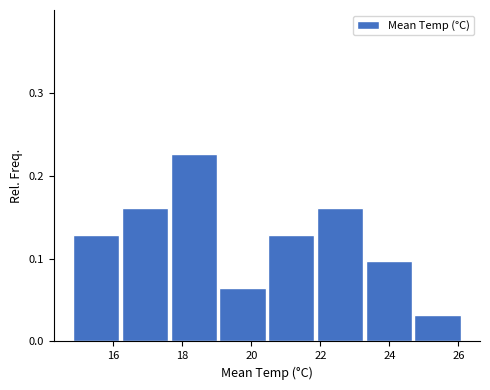

How tall is the bar that spans 20.4 to 21.8 on the x-axis? Neither the bar edges nor the heights are printed on the chart, so give them approximately, as read against the axes.

0.13